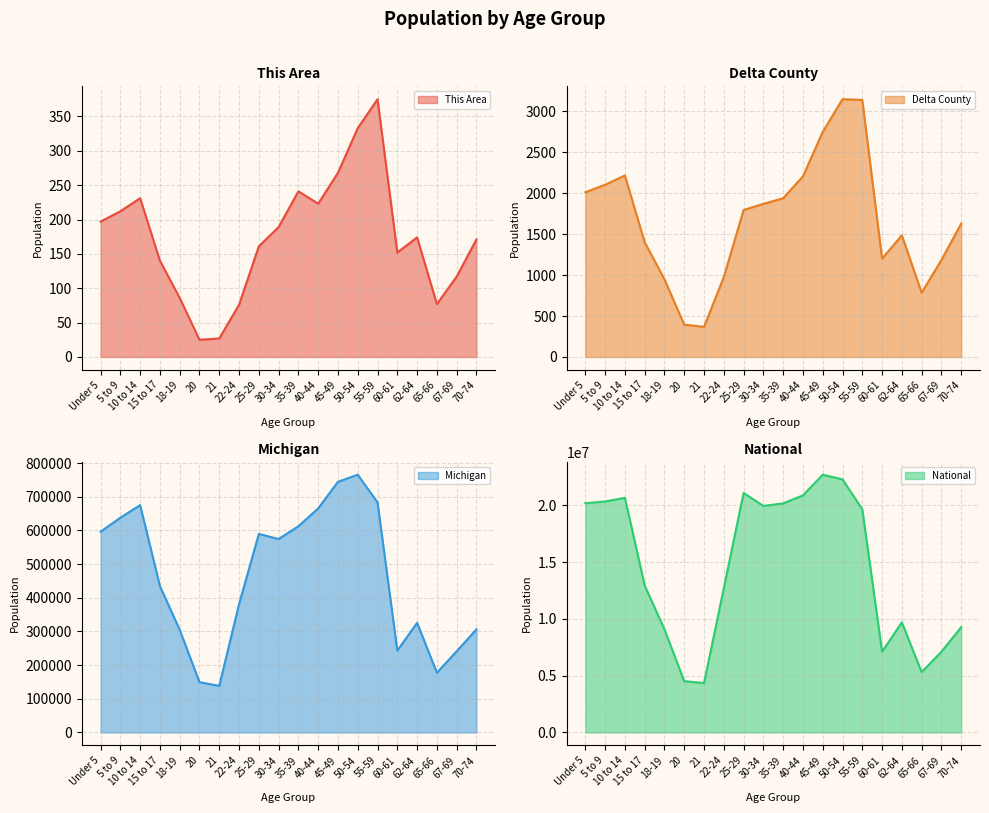

What is the difference between the maximum and minimum values in the Michigan series?

626968